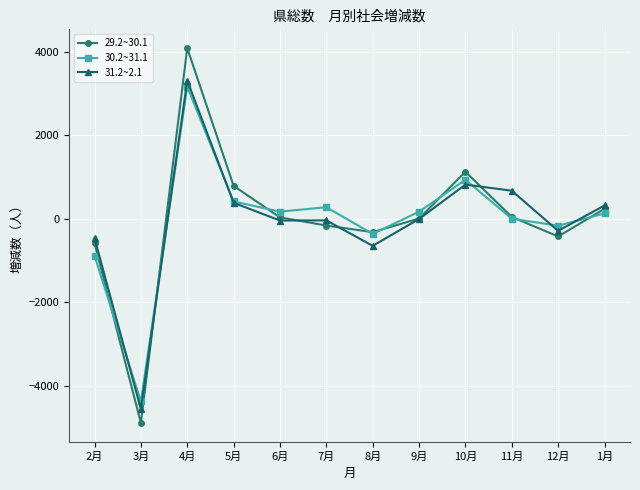

How many data points does each series have?

12